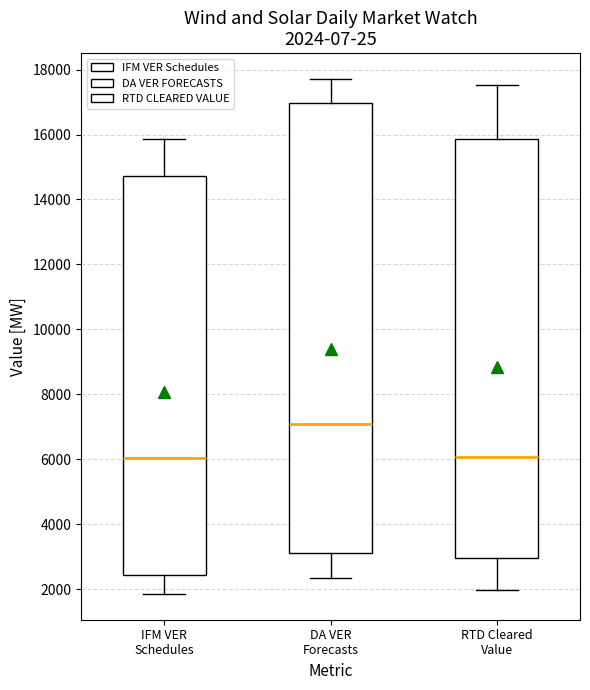

Comparing the boxes themselves (not the whiskers), which one is the tallest?

DA VER Forecasts